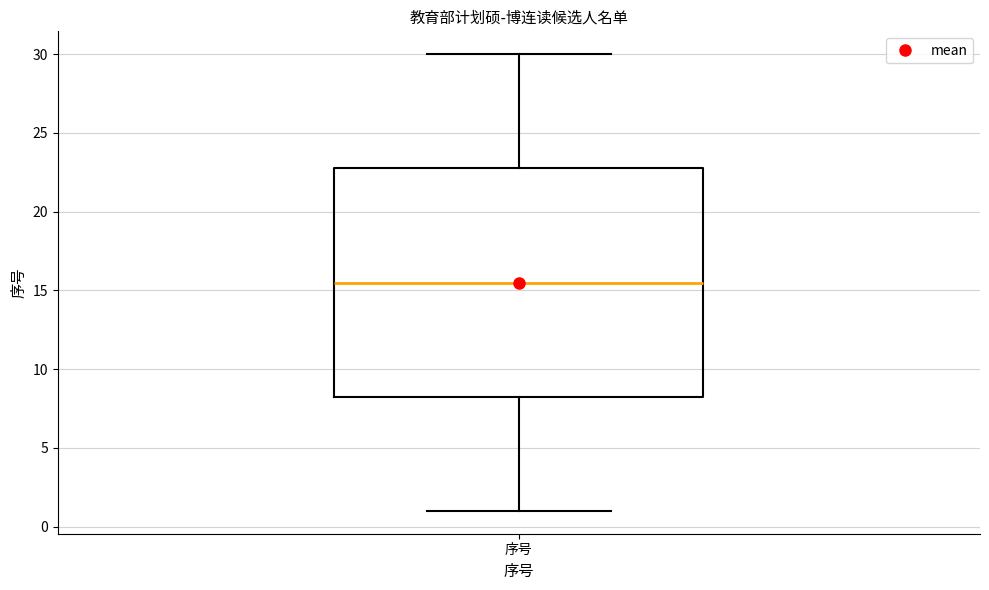

Where does the lower whisker of the box for 序号 end on the y-axis? The values are not printed on the chart, so give them approximately, as read against the axis.

1.0